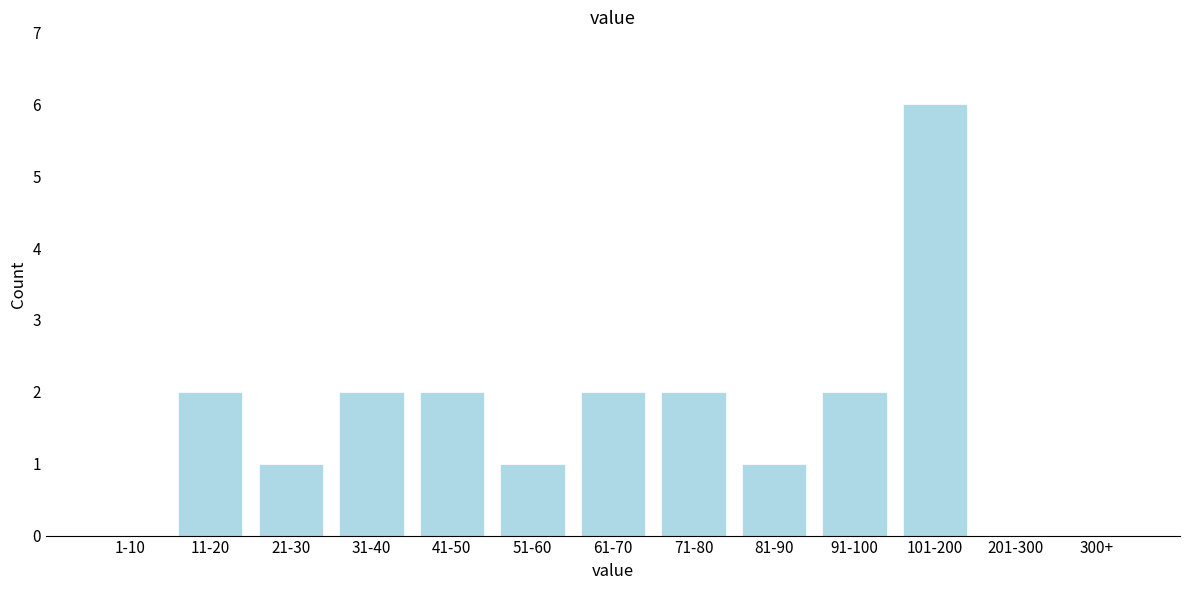

Reading left to right, list all the values displayed in this chart.

1-10=0	11-20=2	21-30=1	31-40=2	41-50=2	51-60=1	61-70=2	71-80=2	81-90=1	91-100=2	101-200=6	201-300=0	300+=0